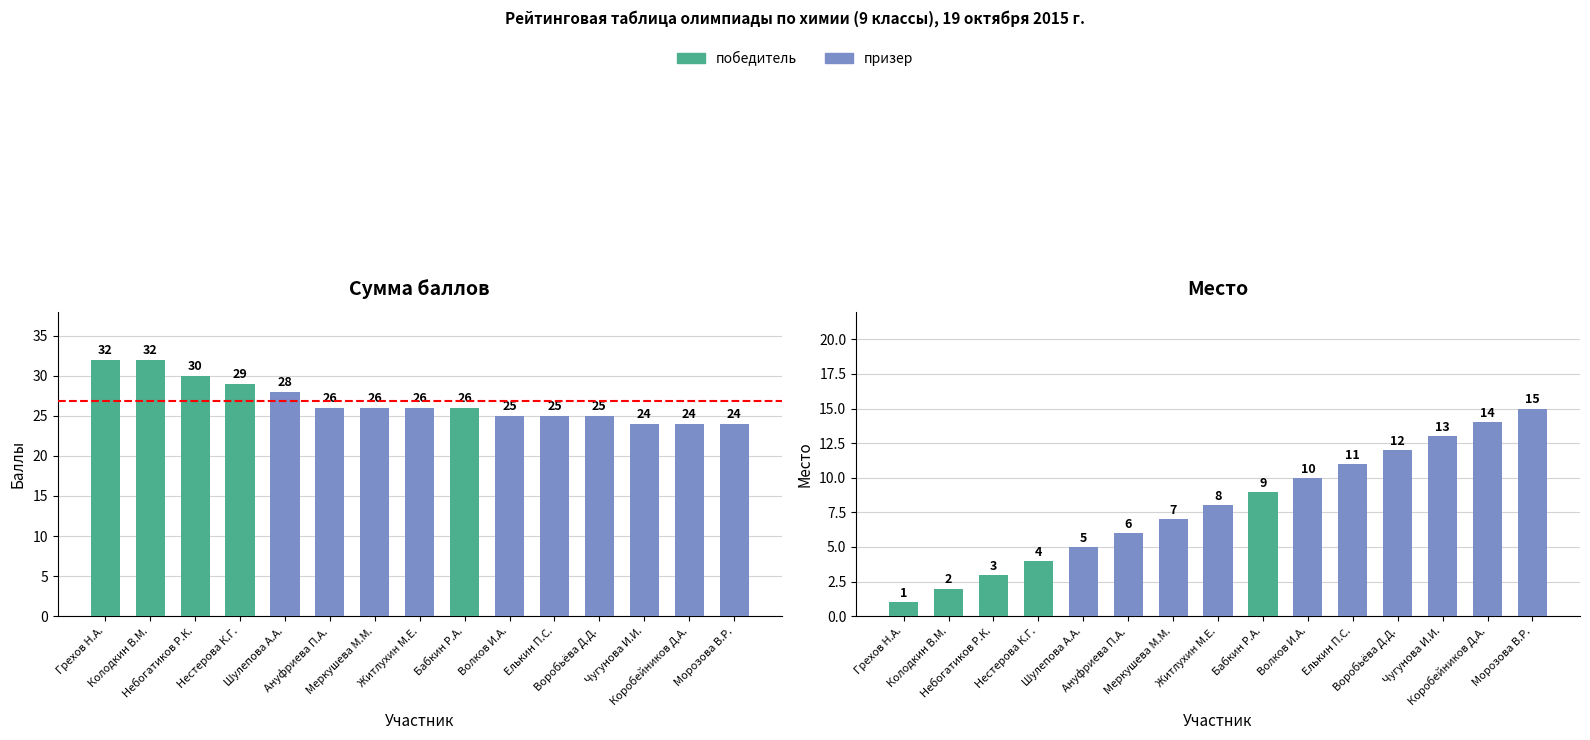

Reading left to right, list all the values displayed in this chart.

Сумма баллов: Грехов Н.А.=32	Колодкин В.М.=32	Небогатиков Р.К.=30	Нестерова К.Г.=29	Шулепова А.А.=28	Ануфриева П.А.=26	Меркушева М.М.=26	Житлухин М.Е.=26	Бабкин Р.А.=26	Волков И.А.=25	Елькин П.С.=25	Воробьёва Д.Д.=25	Чугунова И.И.=24	Коробейников Д.А.=24	Морозова В.Р.=24
Место: Грехов Н.А.=1	Колодкин В.М.=2	Небогатиков Р.К.=3	Нестерова К.Г.=4	Шулепова А.А.=5	Ануфриева П.А.=6	Меркушева М.М.=7	Житлухин М.Е.=8	Бабкин Р.А.=9	Волков И.А.=10	Елькин П.С.=11	Воробьёва Д.Д.=12	Чугунова И.И.=13	Коробейников Д.А.=14	Морозова В.Р.=15